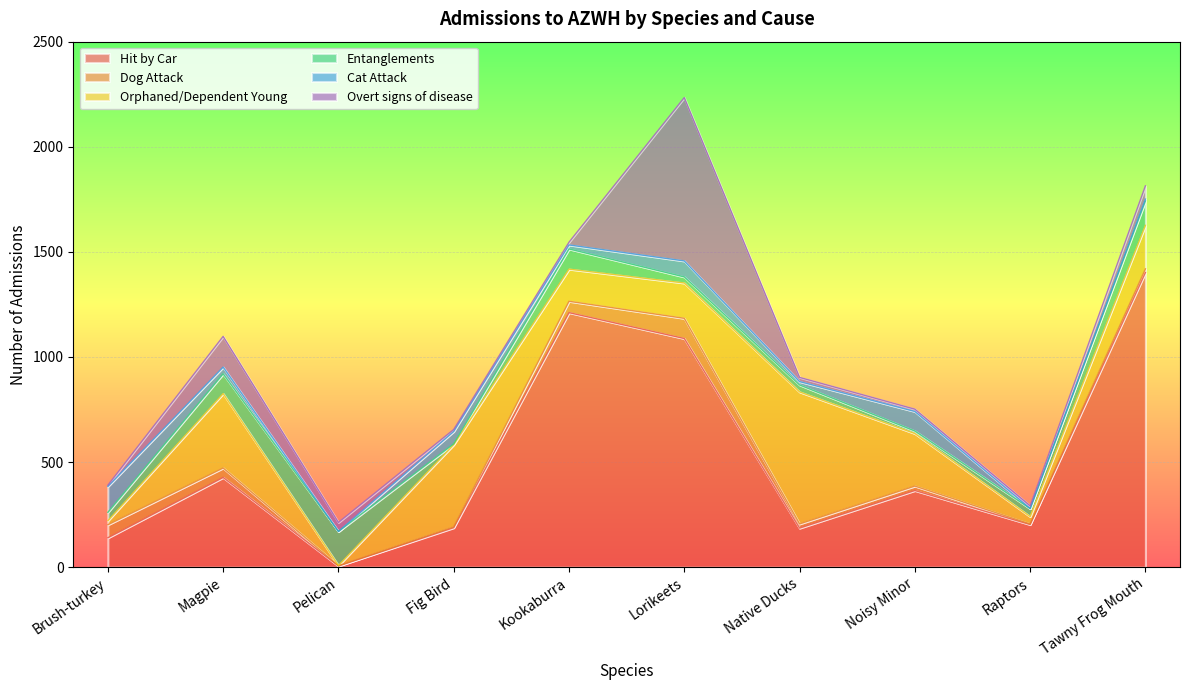

The Orphaned/Dependent Young series shows 101 at Lorikeets. True or false?

False